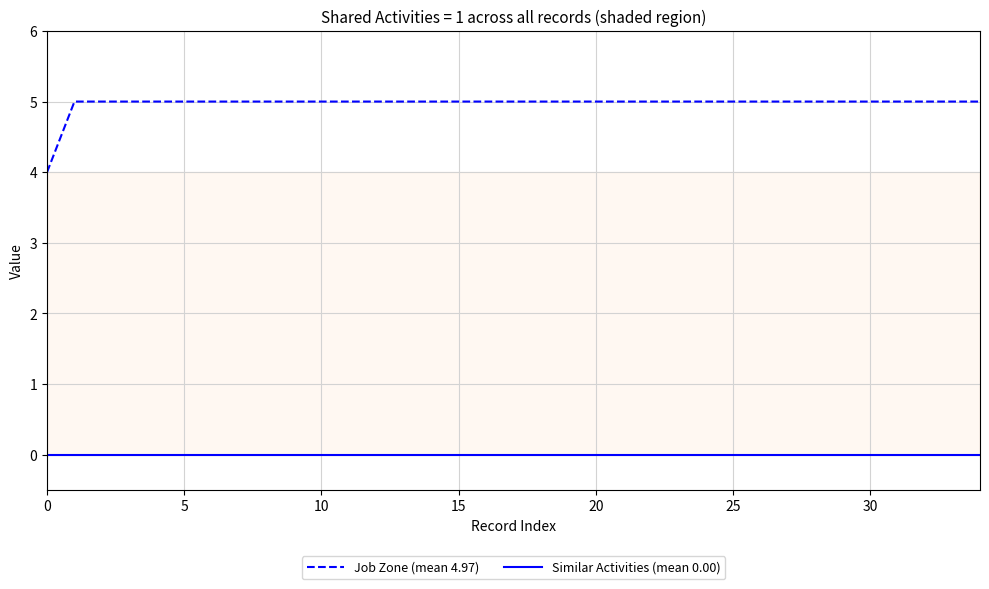

Which series has the widest spread of values?

Job Zone (mean 4.97)